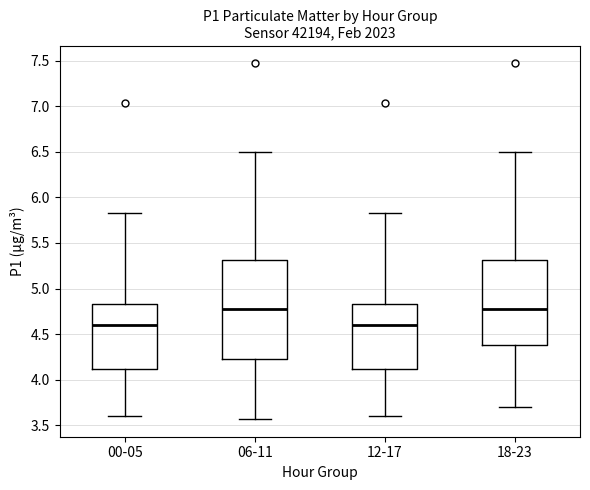

Where does the median line of the box for 00-05 sit on the y-axis? The values are not printed on the chart, so give them approximately, as read against the axis.

4.60